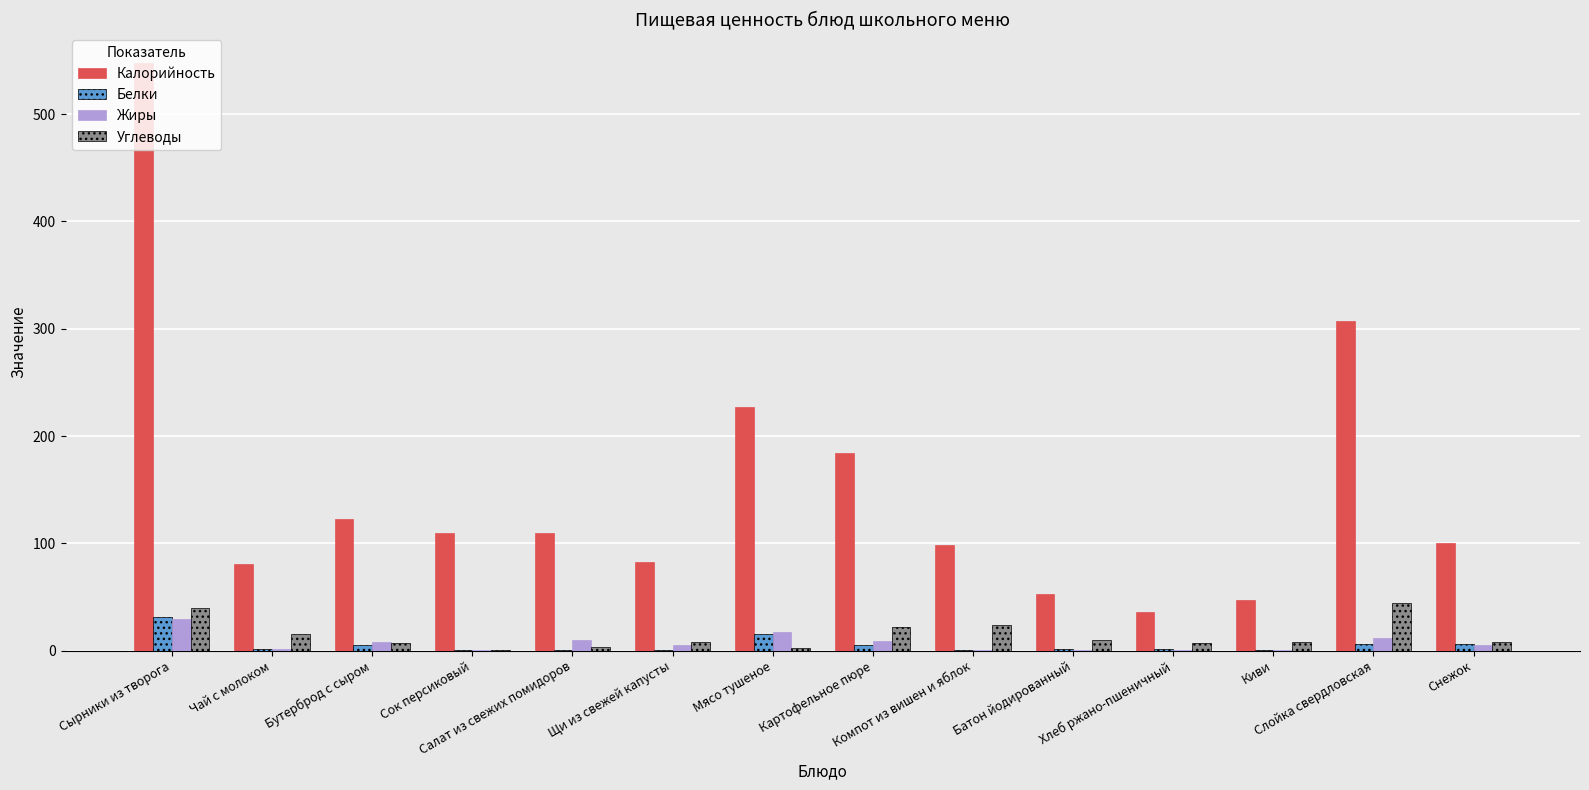

At which label does Жиры reach its peak?

Сырники из творога